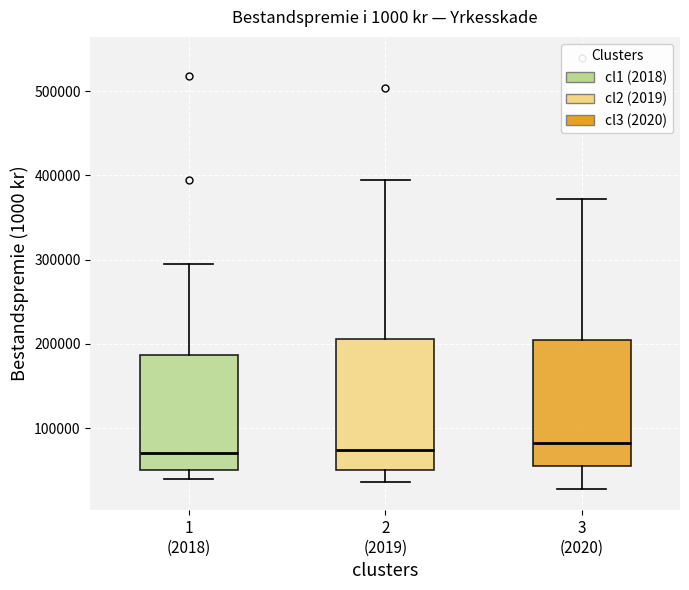

Where is the lower edge of the box for 2 (2019) on the y-axis? The values are not printed on the chart, so give them approximately, as read against the axis.

50000